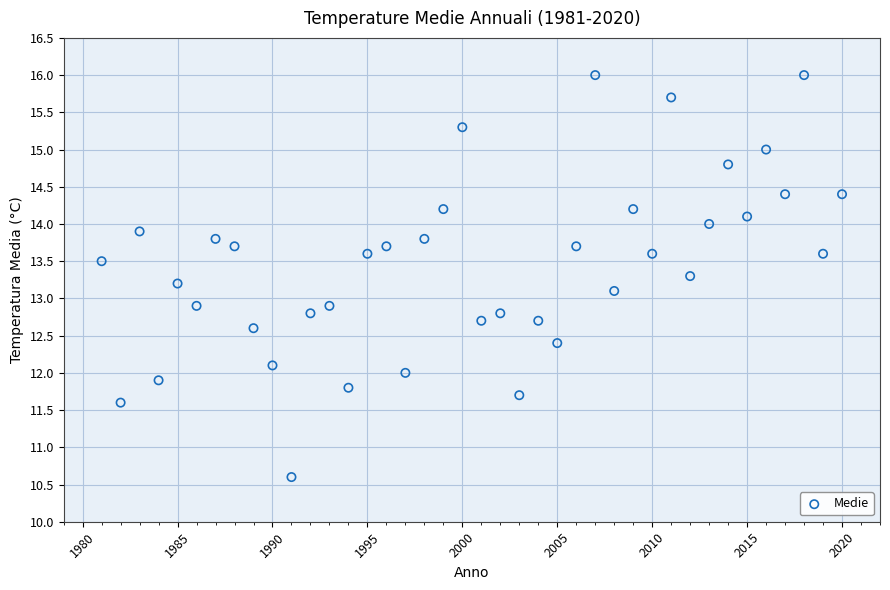

What is the range of X values (max minus min)?

39.0